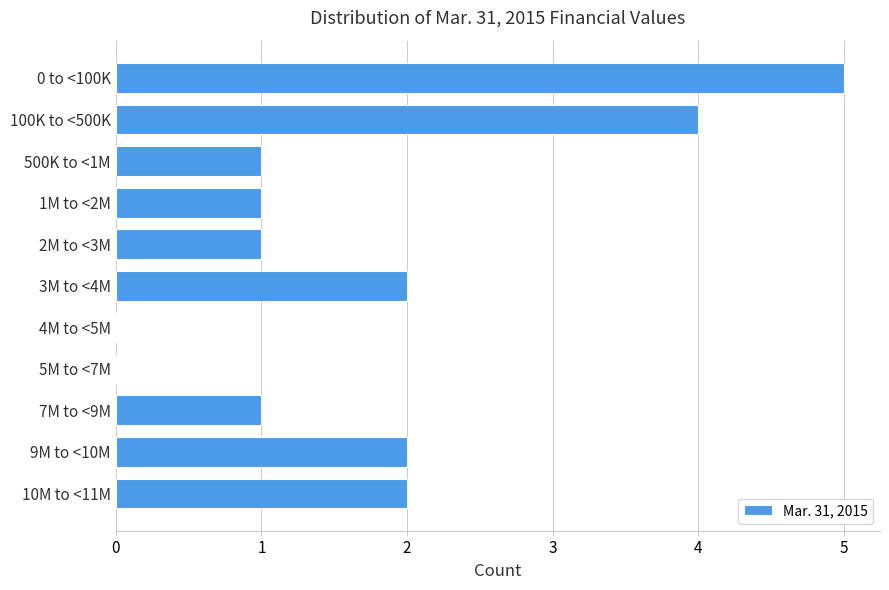

Reading bottom to top, extract all data points from this chart.

10M to <11M=2	9M to <10M=2	7M to <9M=1	5M to <7M=0	4M to <5M=0	3M to <4M=2	2M to <3M=1	1M to <2M=1	500K to <1M=1	100K to <500K=4	0 to <100K=5